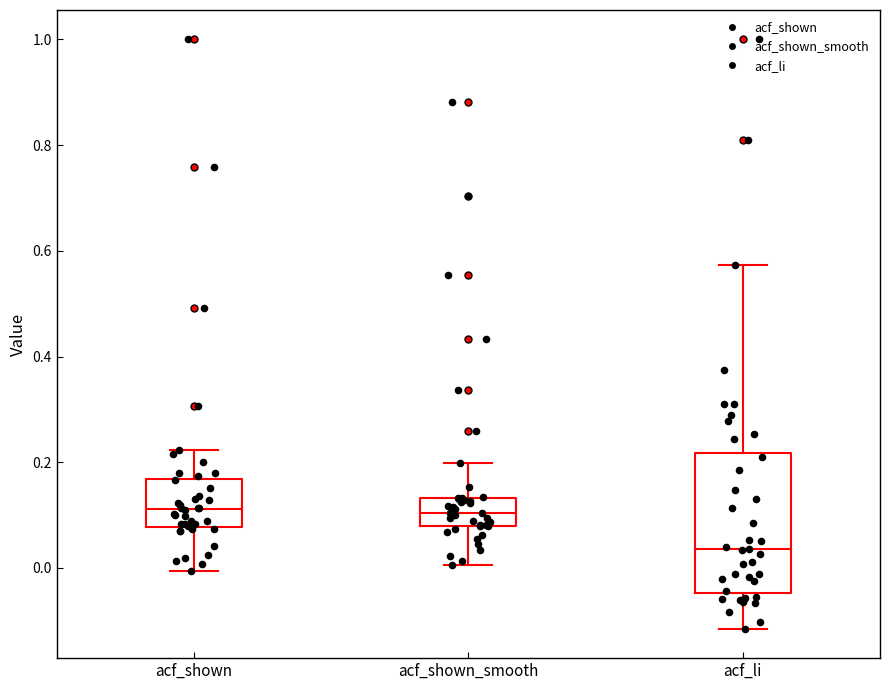

Reading left to right, read every box against the y-axis: the position of its median line, the range the box covers, and the ends of its whiskers. The values are not printed on the chart, so give them approximately, as read against the axis.

acf_shown: median 0.12, box 0.08 to 0.16, whiskers 0.00 to 0.22
acf_shown_smooth: median 0.10, box 0.08 to 0.14, whiskers 0.00 to 0.20
acf_li: median 0.04, box -0.04 to 0.22, whiskers -0.12 to 0.58